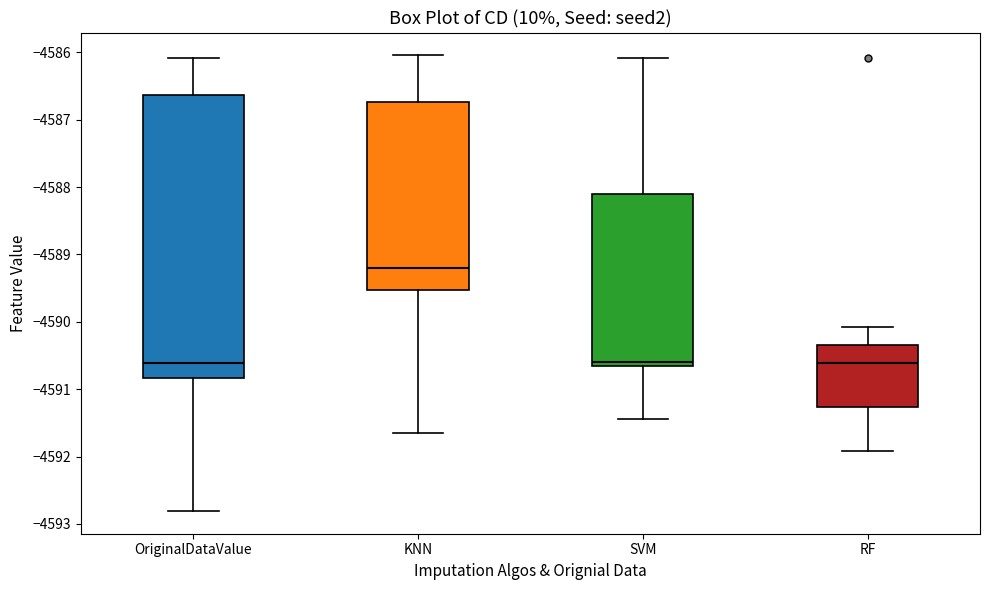

Reading left to right, transcribe this box plot: for each box, give where its median line is, the range the box spans, and where its two whiskers end, as read against the y-axis. The values are not printed on the chart, so give them approximately, as read against the axis.

OriginalDataValue: median -4590.6, box -4590.8 to -4586.6, whiskers -4592.8 to -4586.1
KNN: median -4589.2, box -4589.5 to -4586.7, whiskers -4591.6 to -4586.0
SVM: median -4590.6, box -4590.7 to -4588.1, whiskers -4591.4 to -4586.1
RF: median -4590.6, box -4591.3 to -4590.3, whiskers -4591.9 to -4590.1